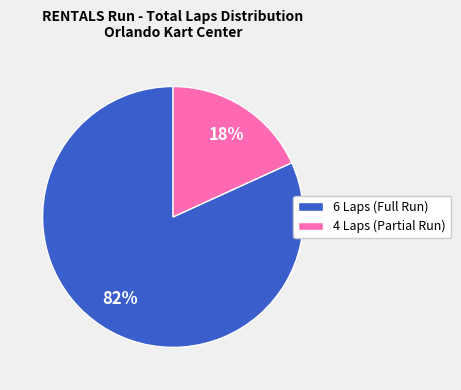

What is the smallest slice in the pie chart?

4 Laps (Partial Run)